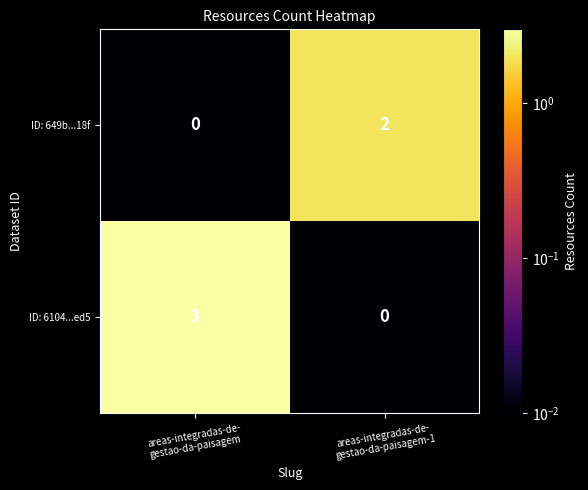

What is the sum of all ID: 6104...ed5 values?

3